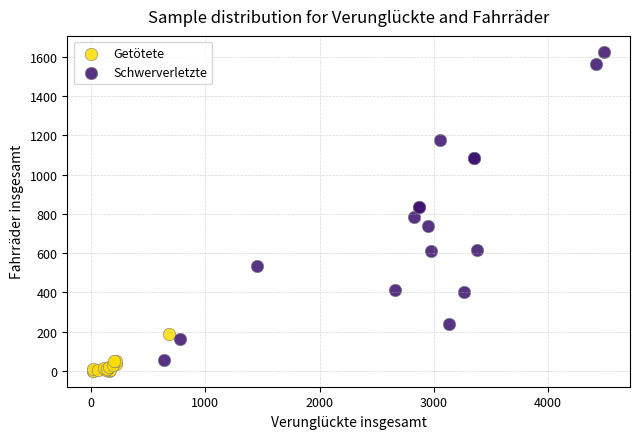

Which series has the widest spread of Y values?

Schwerverletzte